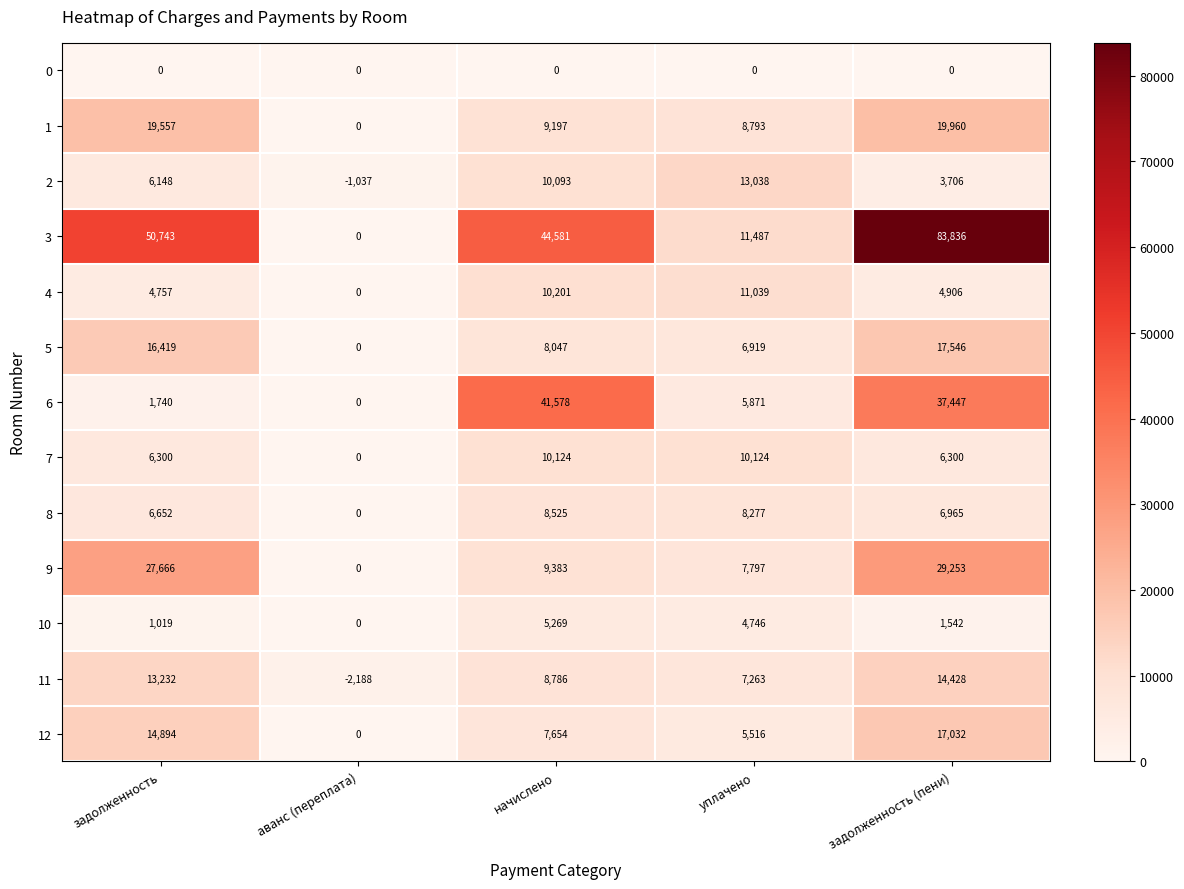

Is it true that 6 equals -14606 at аванс (переплата)?

False